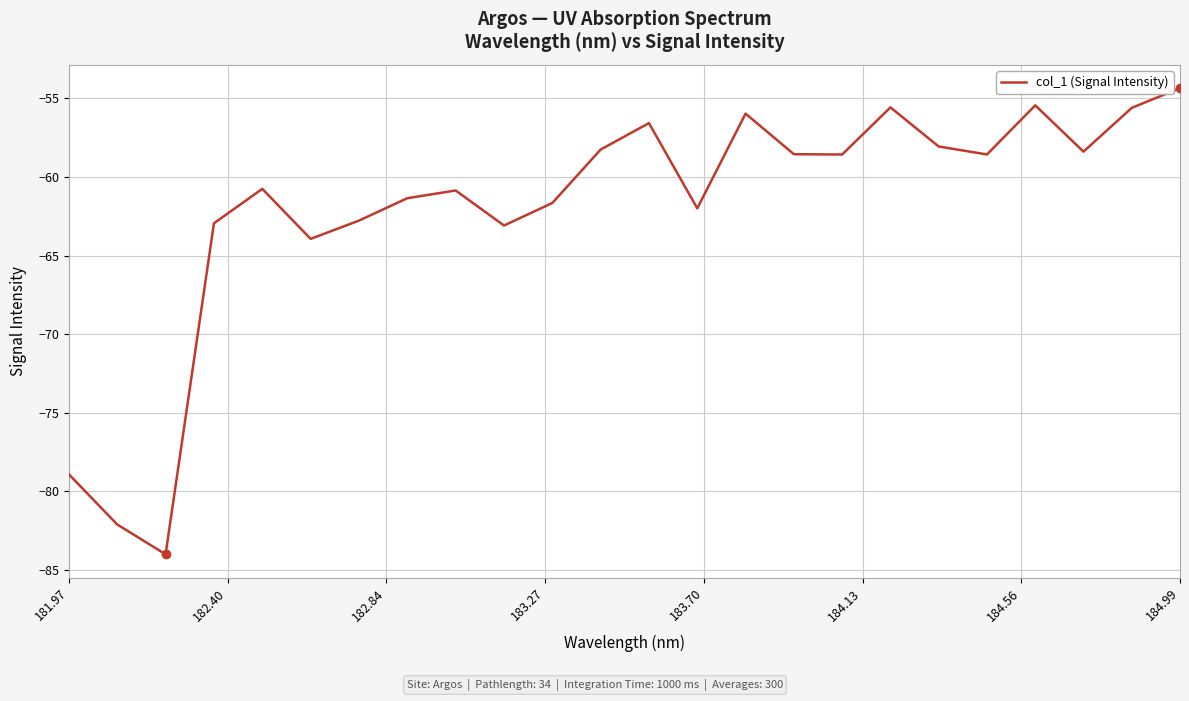

What is the difference between the maximum and minimum values?

29.7